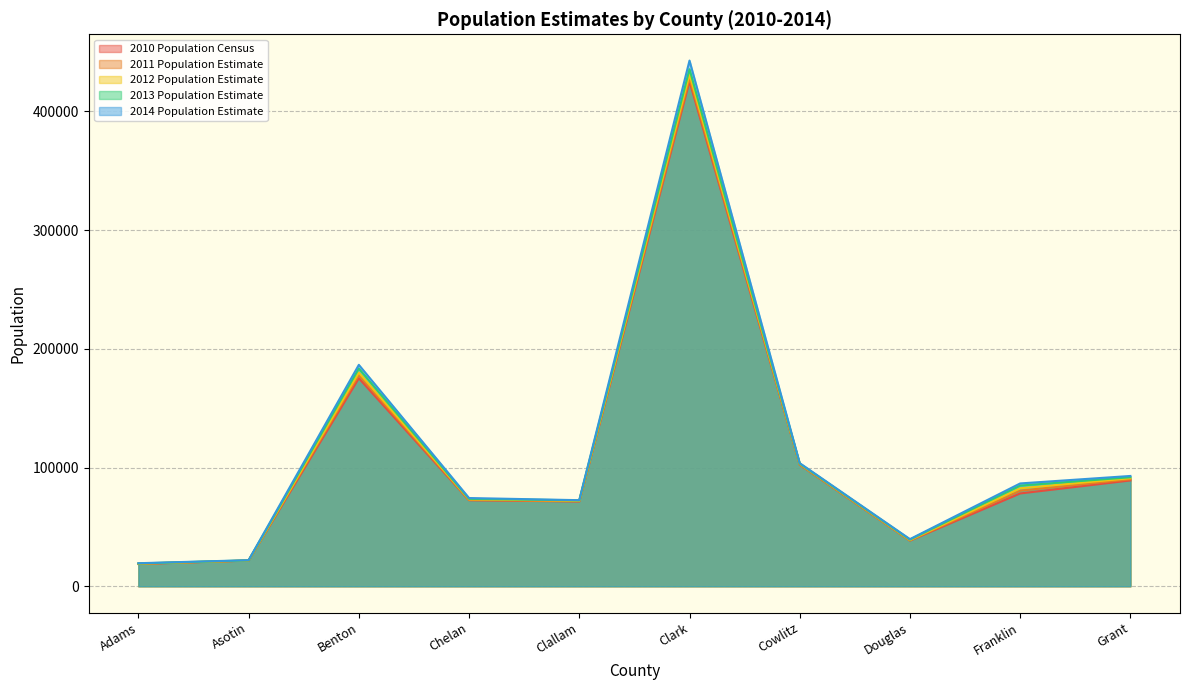

Which category has the highest value across all series?

Clark